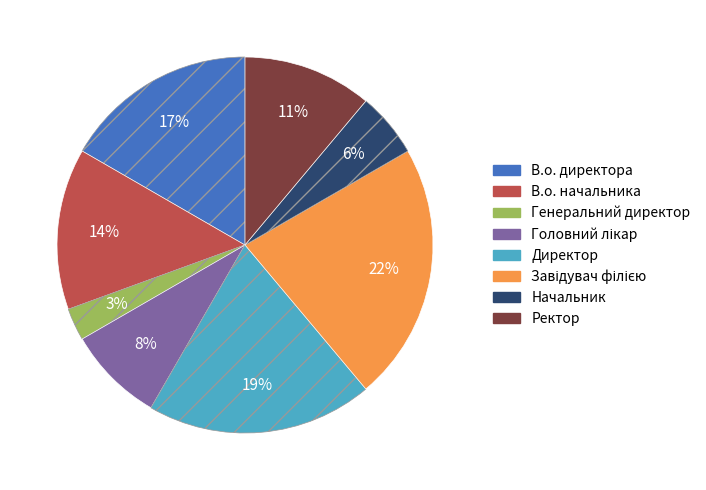

To the nearest percent, what is the average slice percentage?

12%